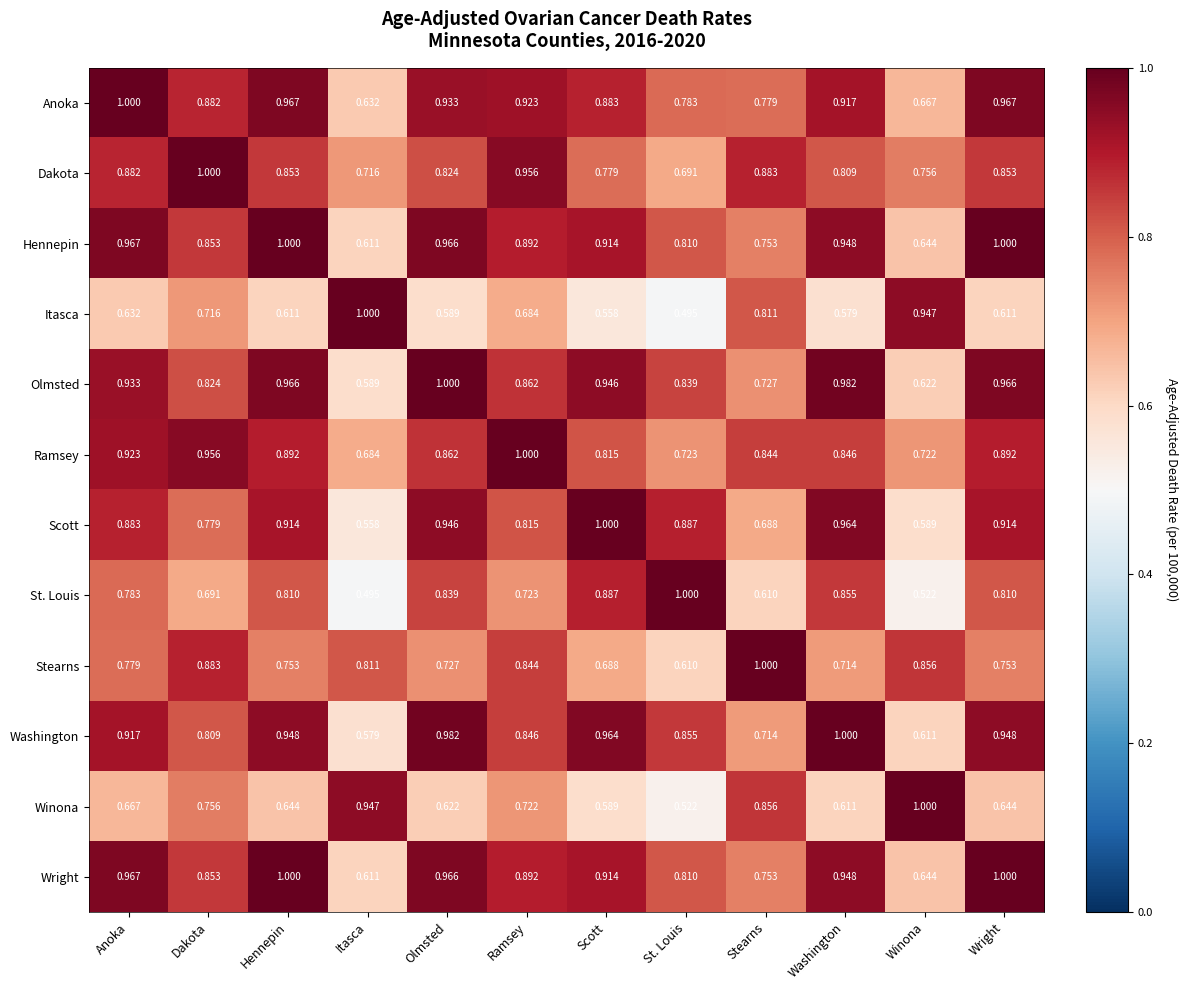

At which label does Itasca reach its minimum?

St. Louis